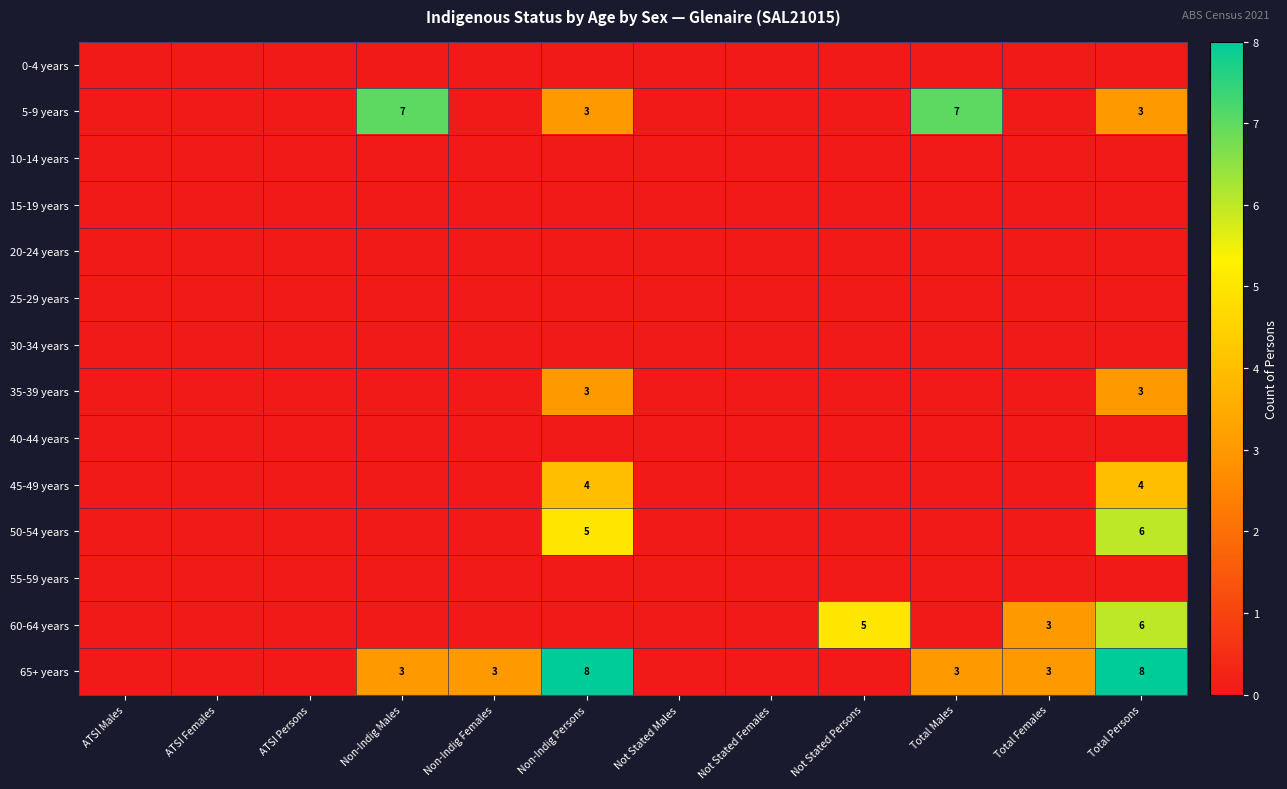

The value of 60-64 years at Total Females is 3. True or false?

True